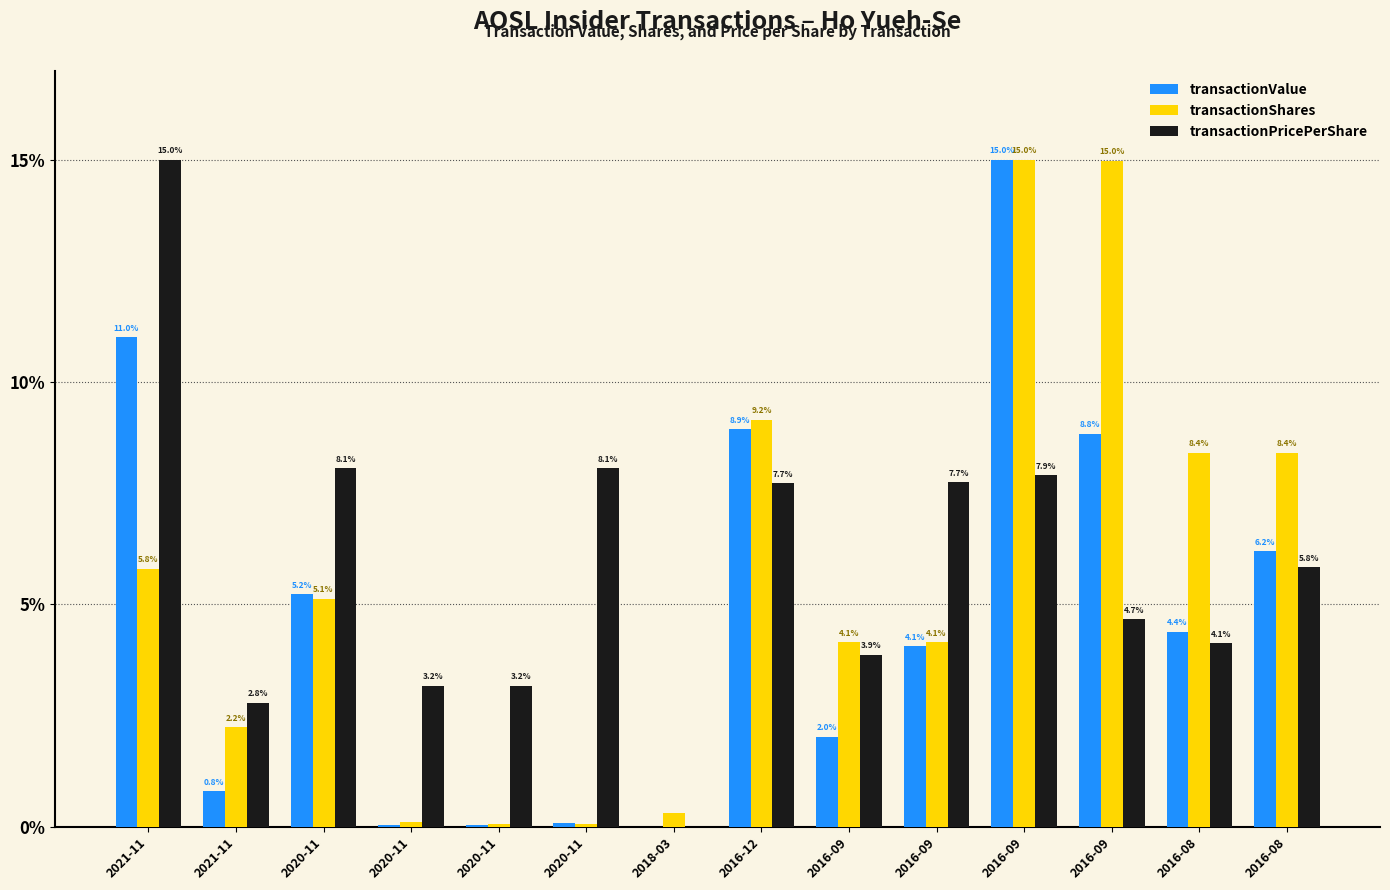

At 2021-11, list the series in order from largest to smallest.

transactionPricePerShare, transactionValue, transactionShares